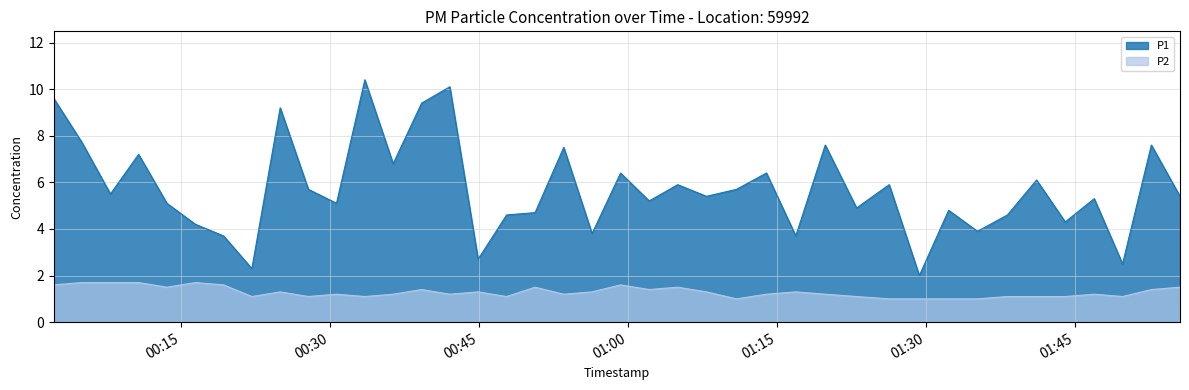

What is the approximate value of P1 at 2022-10-16T00:50:38?

4.7